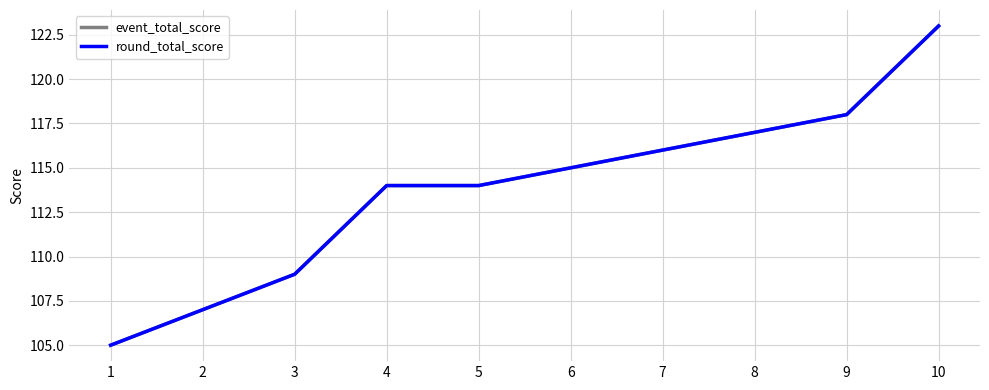

Does the chart display data point markers on the line(s)?

No